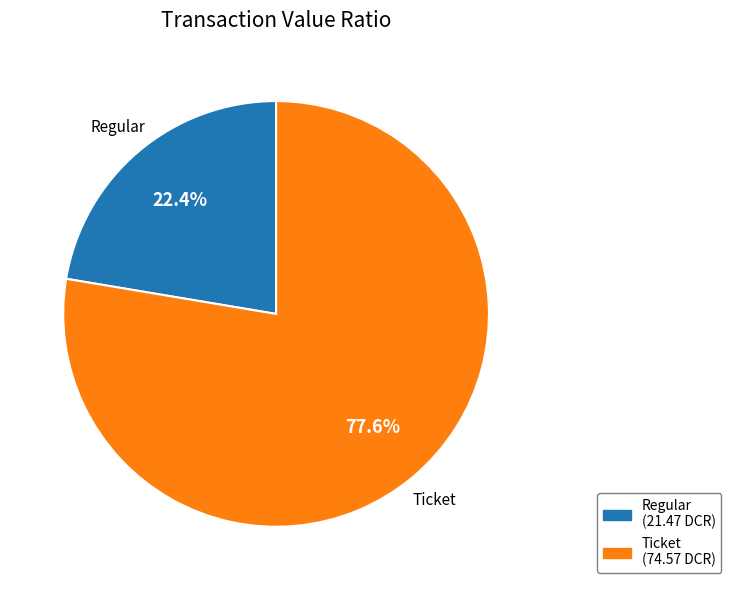

Does Regular represent more than half of the total?

No